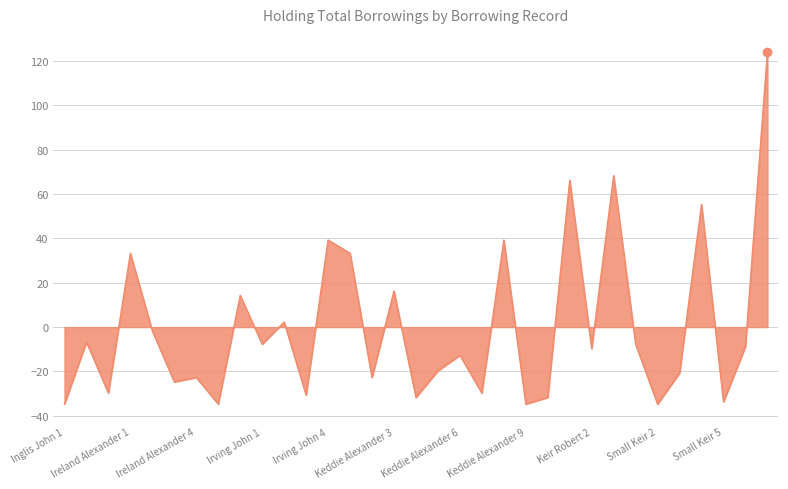

Reading left to right, extract all data points from this chart.

-34.7	-6.7	-29.7	33.3	-1.7	-24.7	-22.7	-34.7	14.3	-7.7	2.3	-30.7	39.3	33.3	-22.7	16.3	-31.7	-19.7	-12.7	-29.7	39.3	-34.7	-31.7	66.3	-9.7	68.3	-7.7	-34.7	-20.7	55.3	-33.7	-8.7	124.3